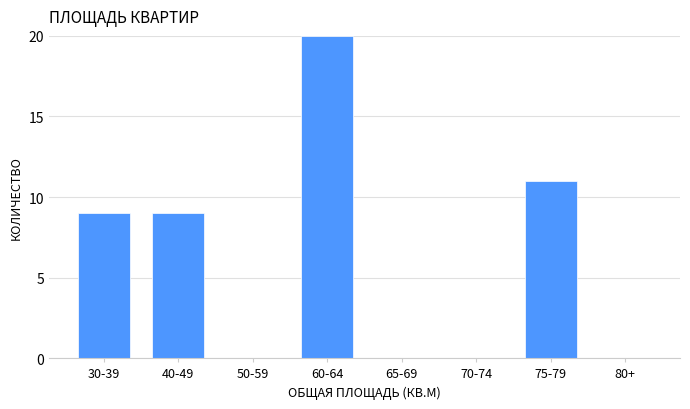

Reading left to right, list all the values displayed in this chart.

30-39=9	40-49=9	50-59=0	60-64=20	65-69=0	70-74=0	75-79=11	80+=0